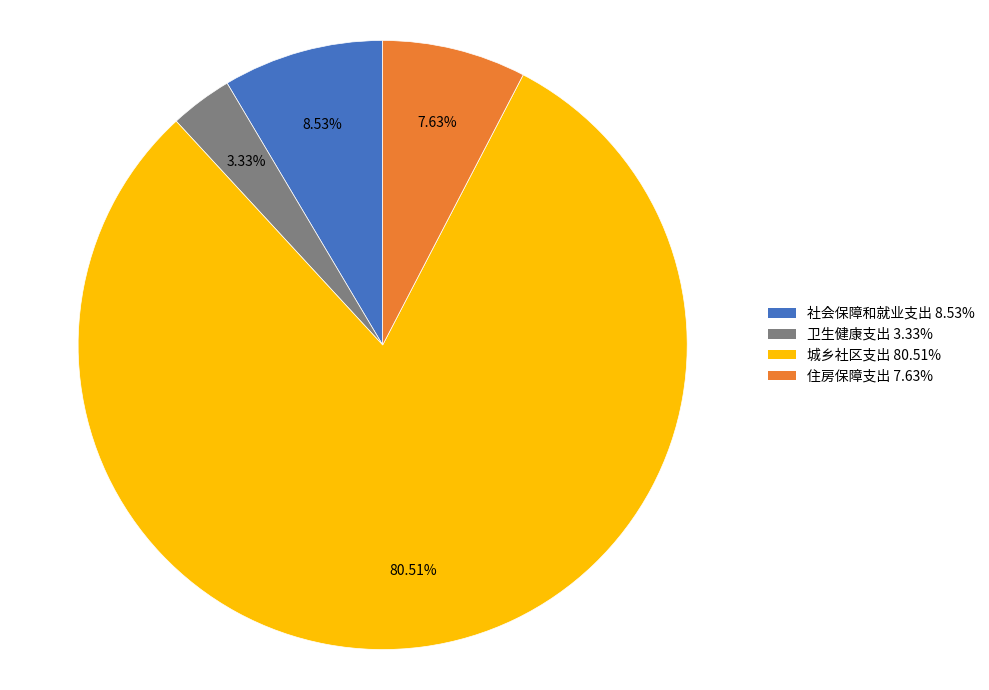

Rank the categories by value from highest to lowest.

城乡社区支出, 社会保障和就业支出, 住房保障支出, 卫生健康支出